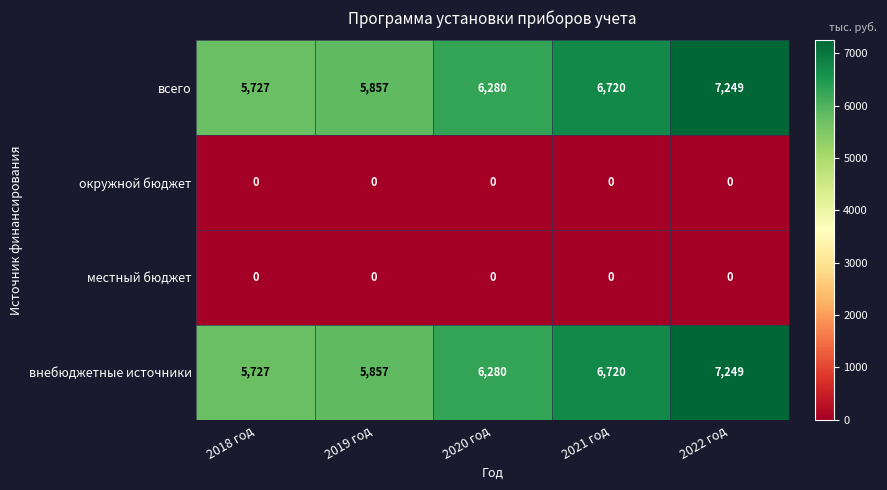

Where is внебюджетные источники nearest to the value 6488?

2020 год